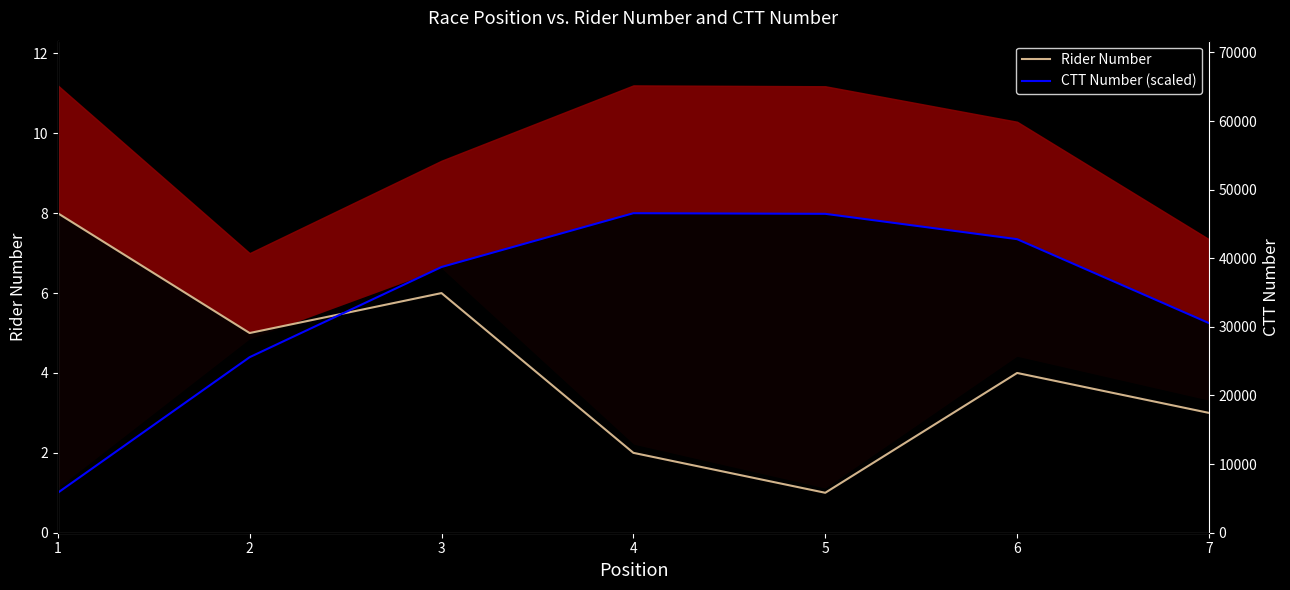

At 5, list the series in order from largest to smallest.

CTT Number (raw), CTT Number (scaled), Rider Number